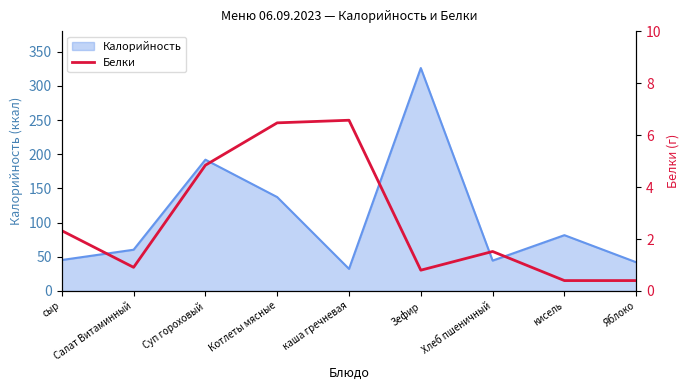

At which label does Калорийность reach its peak?

Зефир